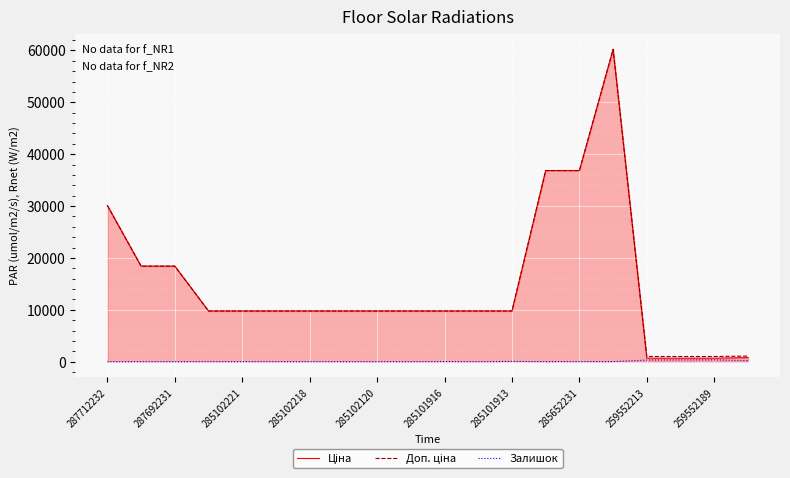

At which label does Ціна reach its peak?

15